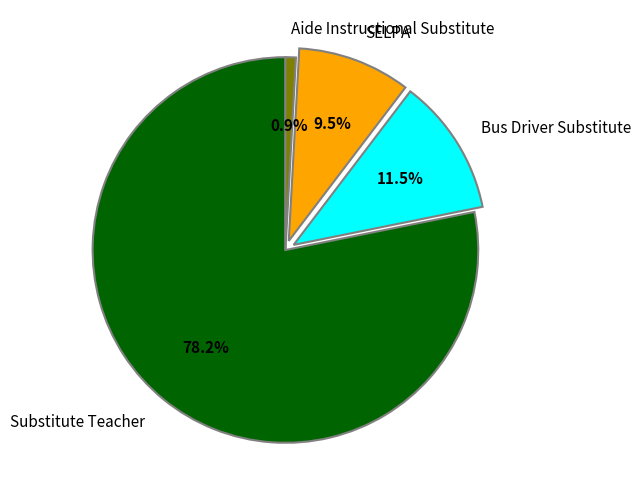

What percentage is the Aide Instructional Substitute slice, to the nearest percent?

1%